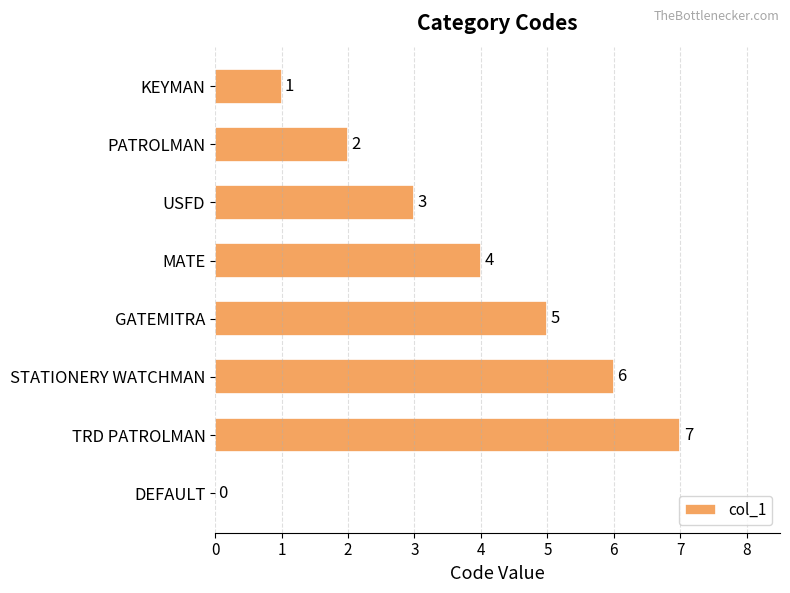

What is the sum of all values?

28